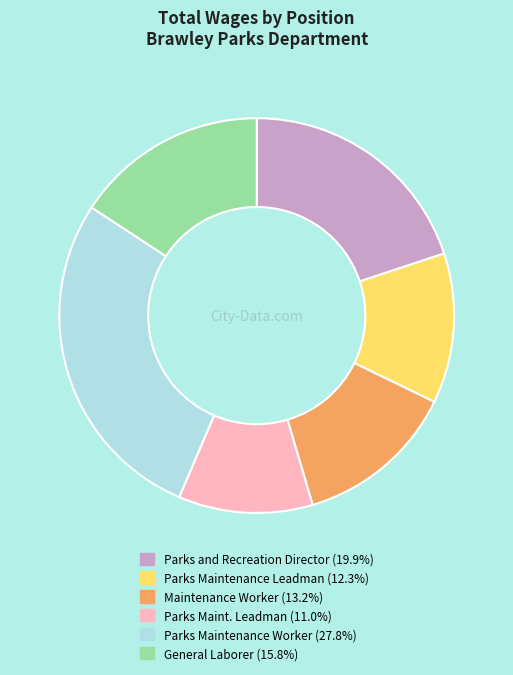

Does Parks Maintenance Worker represent more than half of the total?

No